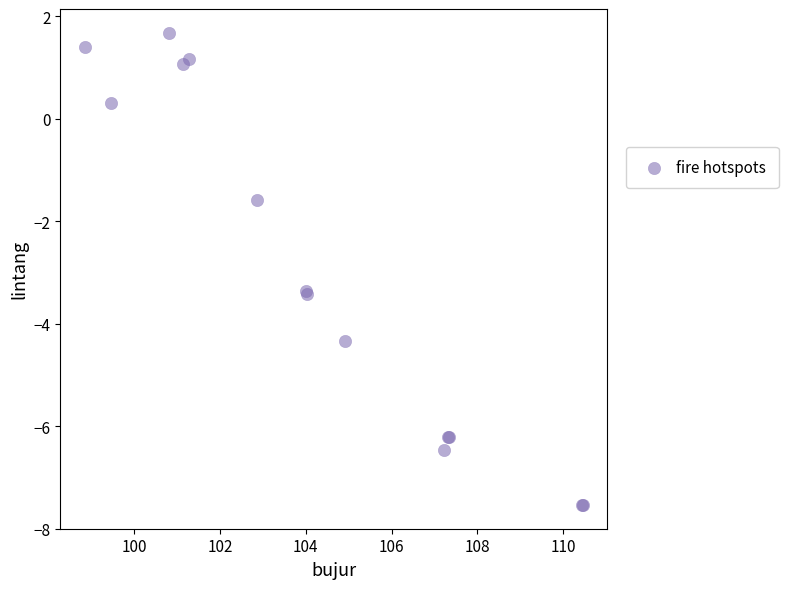

What Y value in the scatter plot is closest to -2?

-1.6